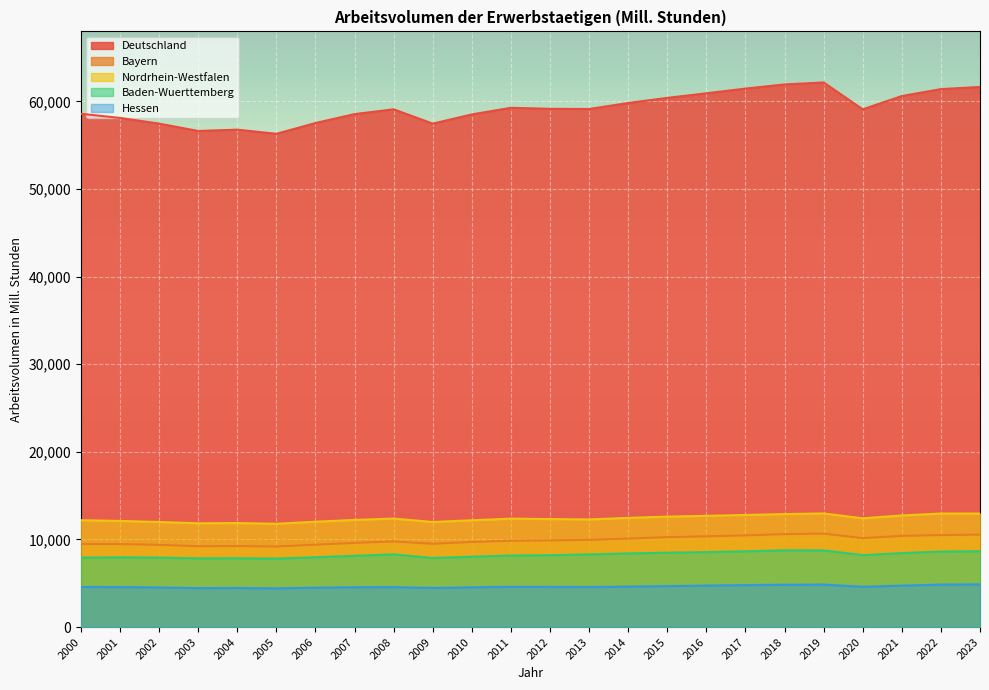

Rank the series by their maximum value, from highest to lowest.

Deutschland, Nordrhein-Westfalen, Bayern, Baden-Wuerttemberg, Hessen